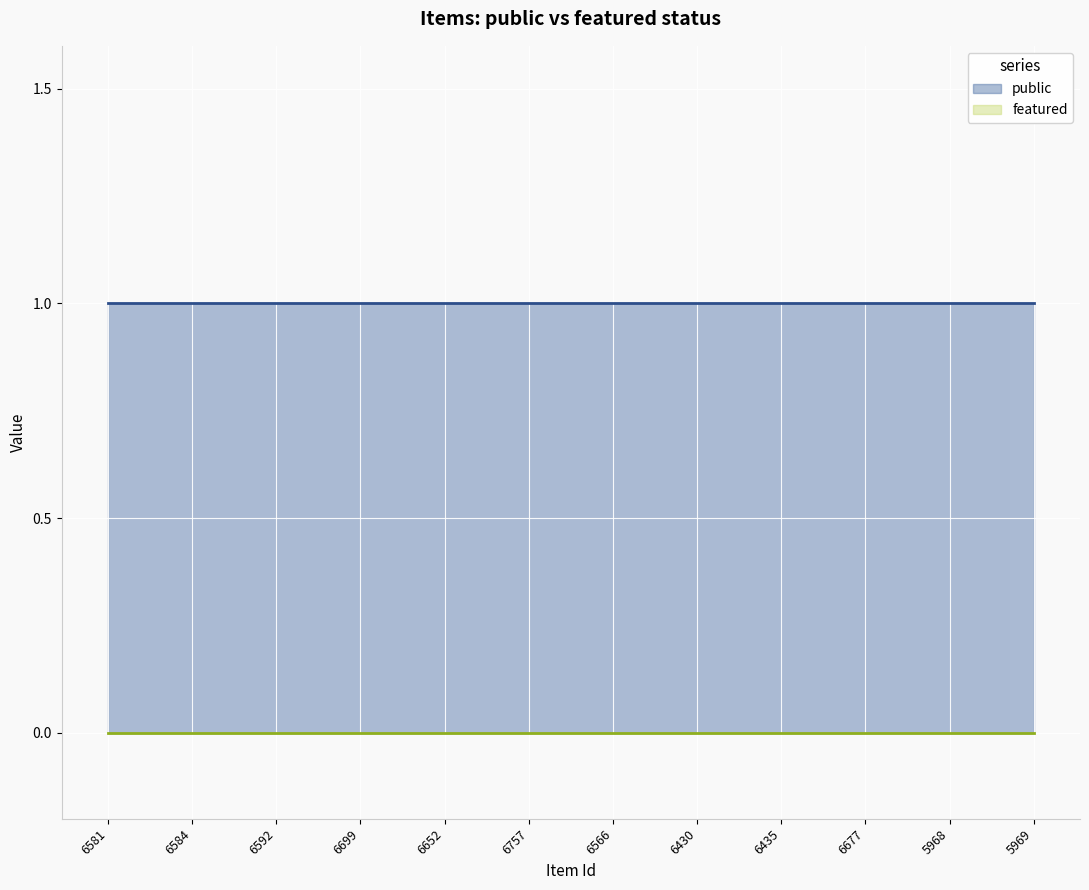

List the series in order of their peak value, lowest first.

featured, public